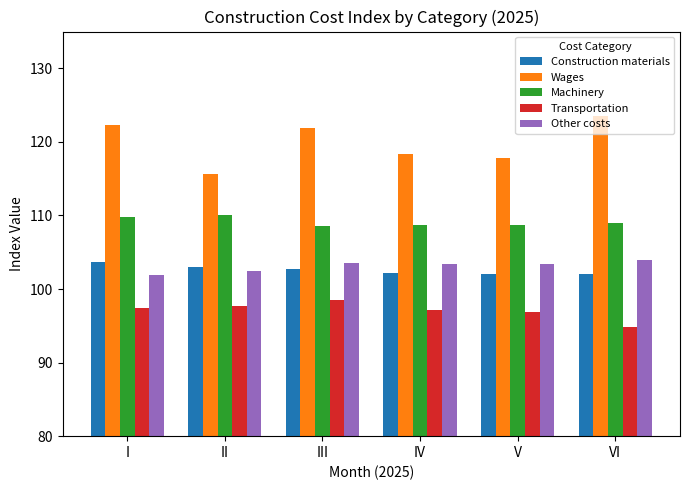

What is the spread (max minus min) of values at V?

21.0